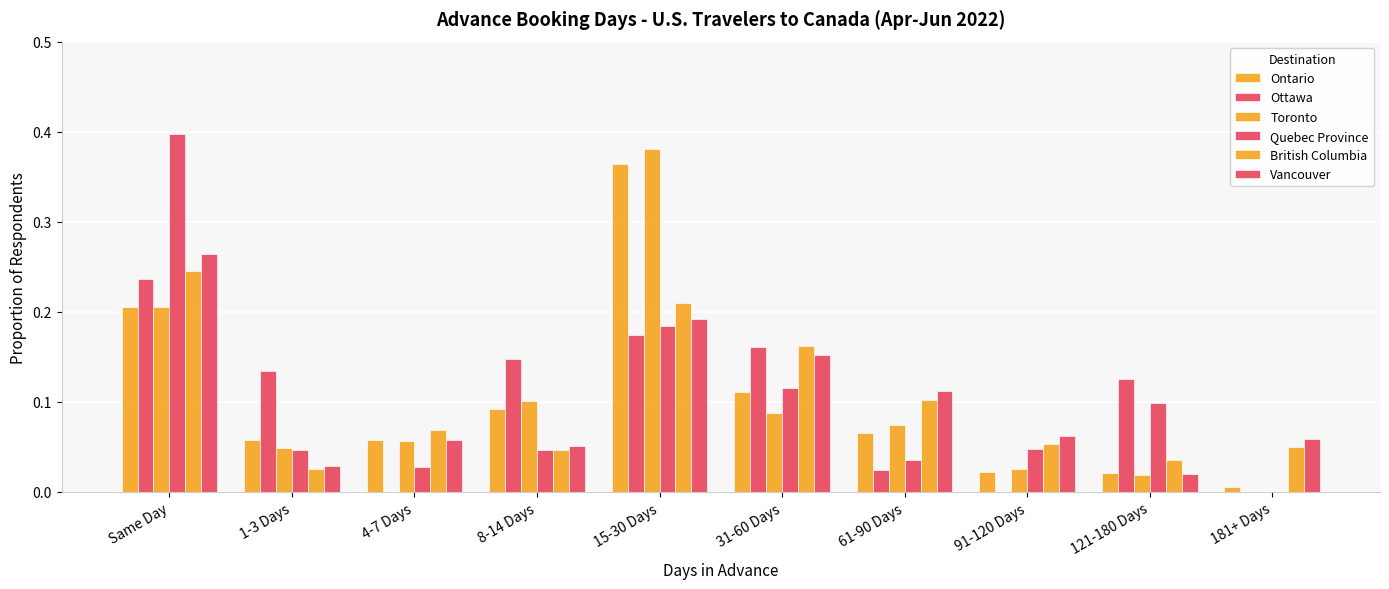

Are the bars grouped side by side (vs. stacked)?

Yes